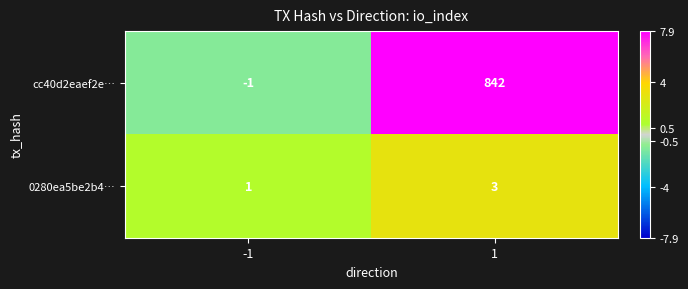

Reading left to right, extract all data points from this chart.

cc40d2eaef2e…: -1	842
0280ea5be2b4…: 1	3